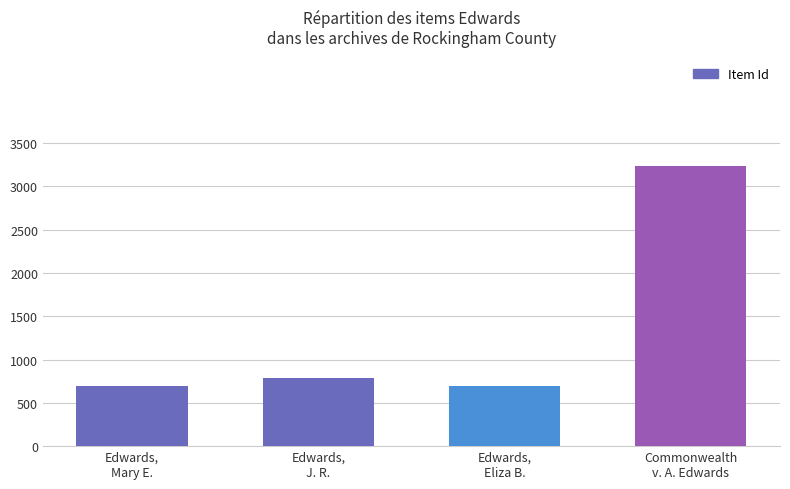

The chart shows a value of 379 at Edwards,
J. R.. True or false?

False